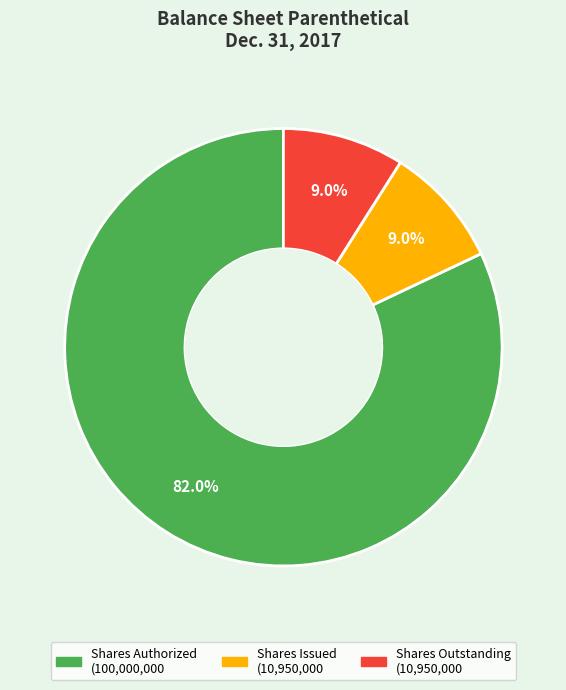

Is there a majority slice in this chart?

Yes